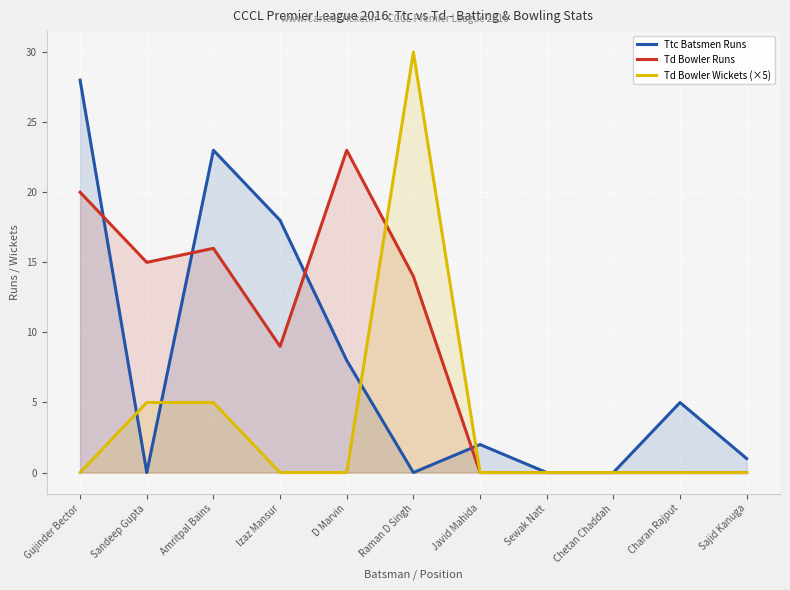

At which category is the sum across all series the highest?

Gujinder Bector